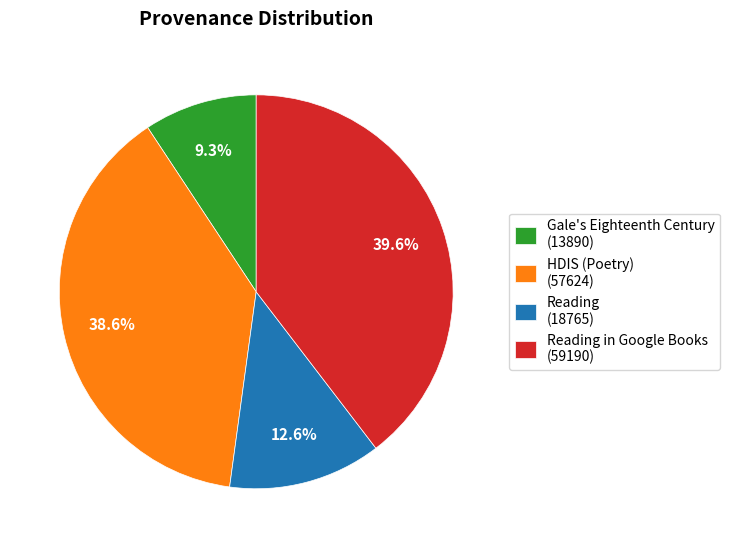

Is there any slice that represents more than half of the pie?

No